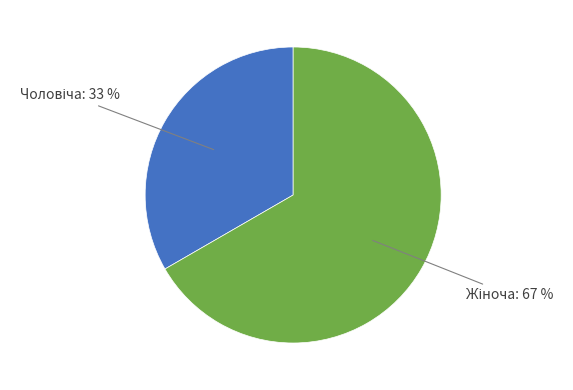

Is there a majority slice in this chart?

Yes